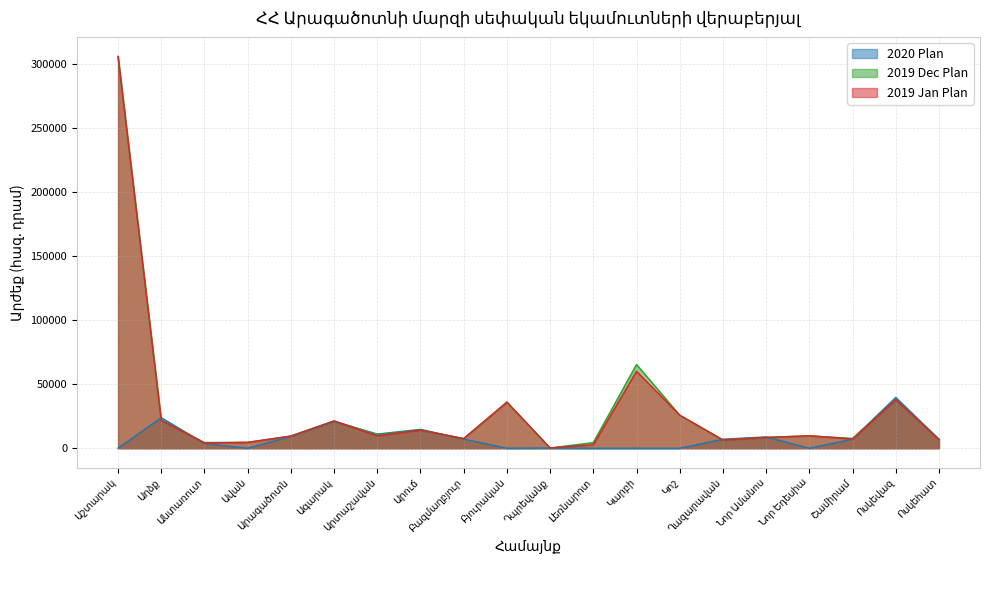

What is the difference between the second highest and second lowest values in the 2019 Dec Plan series?

60930.8